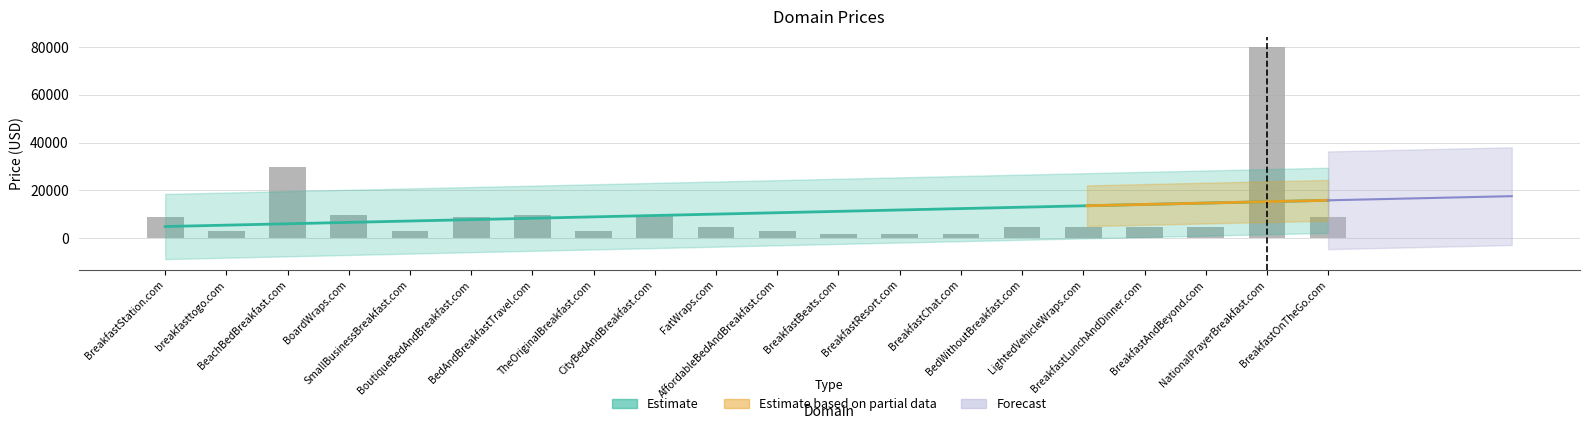

What is the difference between the values at BedAndBreakfastTravel.com and BeachBedBreakfast.com?

20000